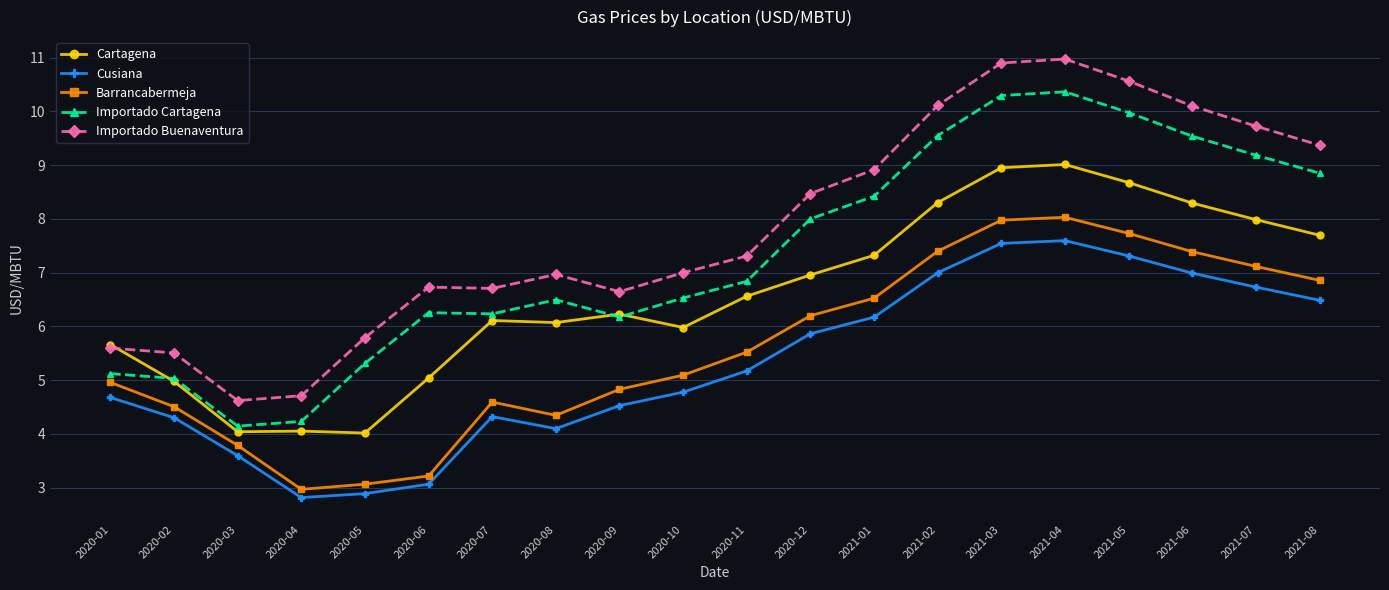

What is the highest value of the Cartagena series?

9.0